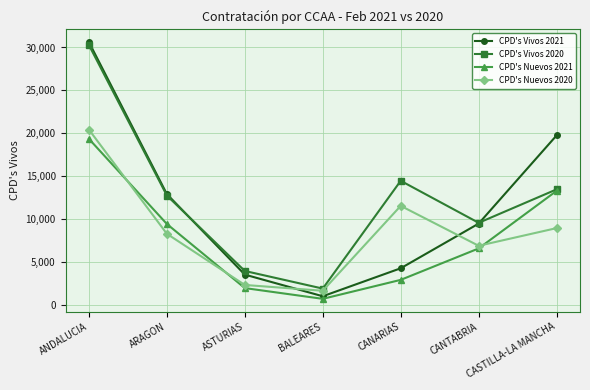

What are all the series names shown in the legend?

CPD's Vivos 2021, CPD's Vivos 2020, CPD's Nuevos 2021, CPD's Nuevos 2020